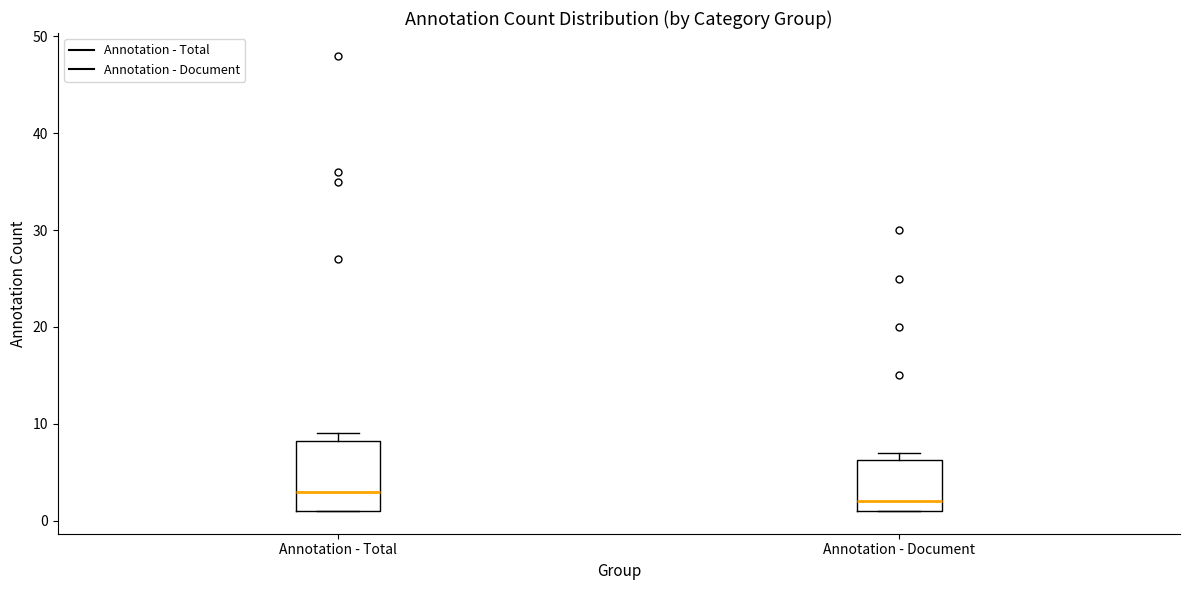

Which box has the lowest median line?

Annotation - Document